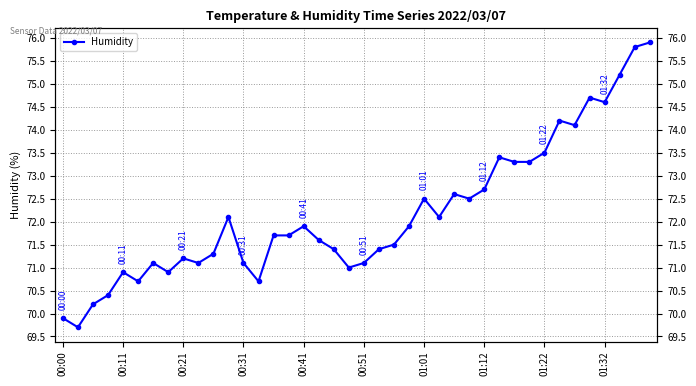

True or false: the data shows 19.4 at 13.

False